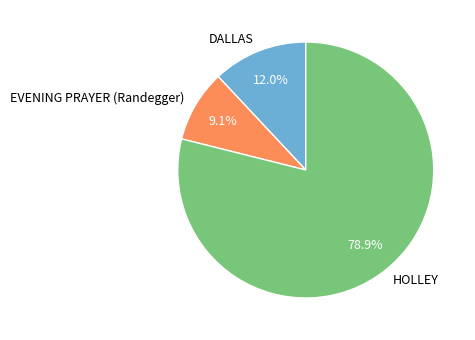

Between DALLAS and EVENING PRAYER (Randegger), which is larger?

DALLAS